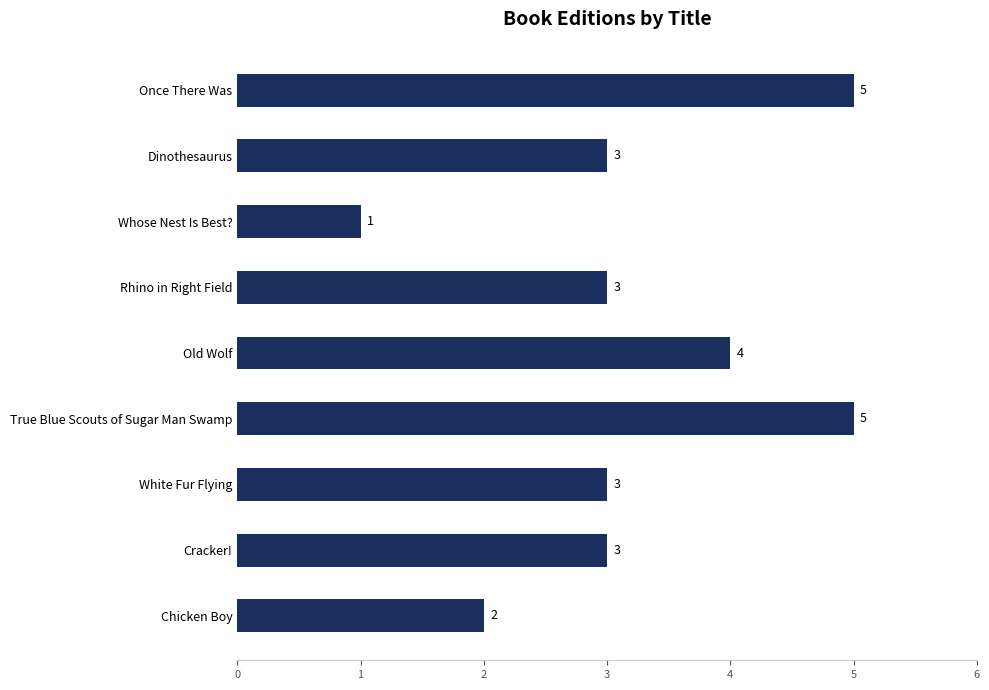

What is the ratio of the value at Old Wolf to the value at Dinothesaurus?

1.3